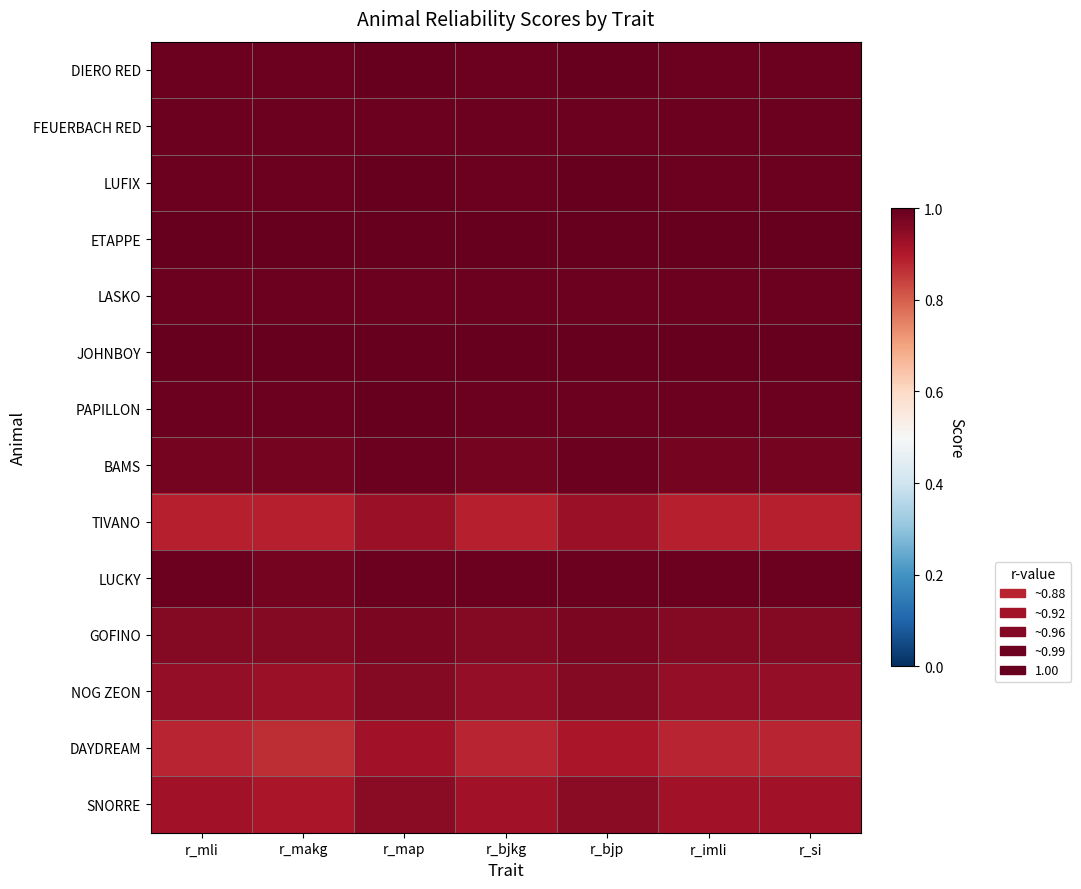

List the labels in order of DIERO RED value, largest first.

r_map, r_bjp, r_mli, r_makg, r_bjkg, r_imli, r_si